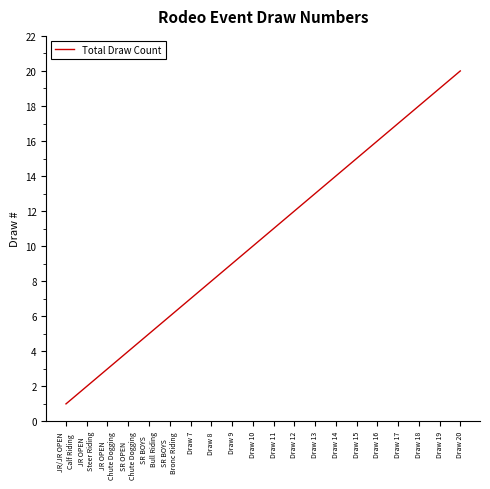

What is the greatest value displayed?

20